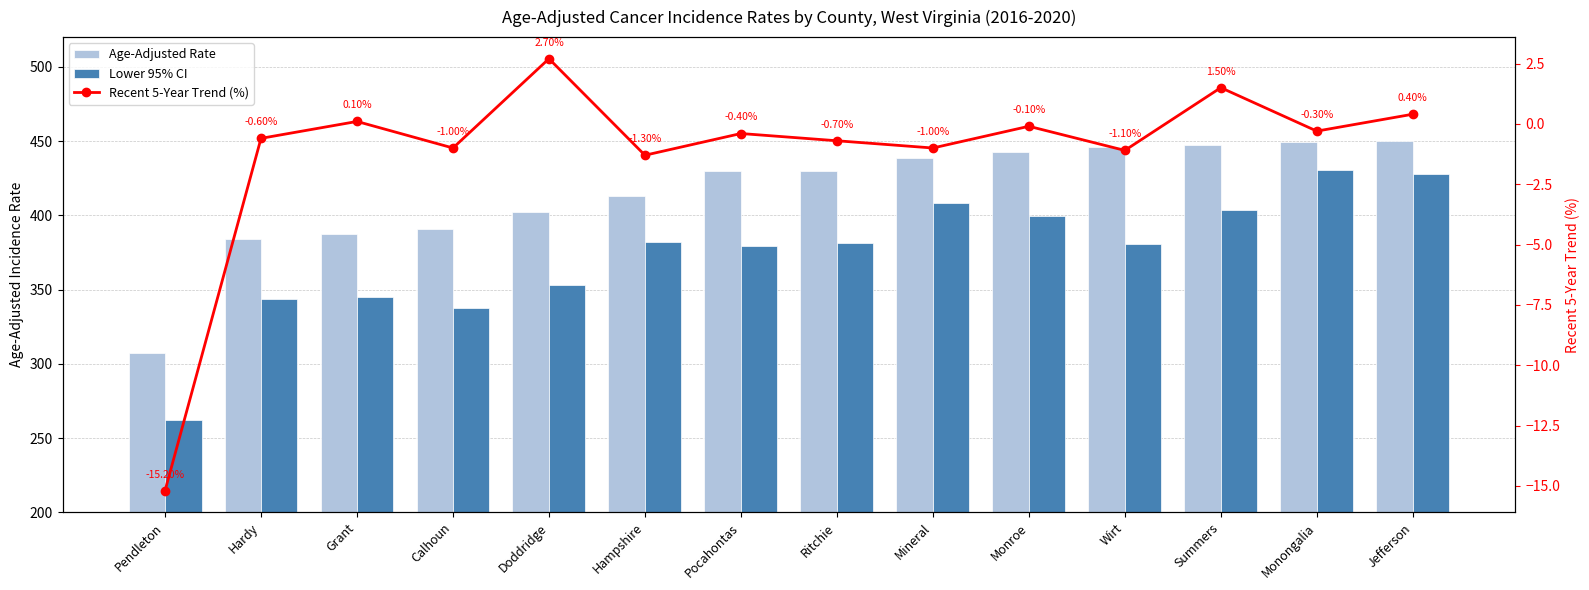

Which category has the lowest value across all series?

Pendleton